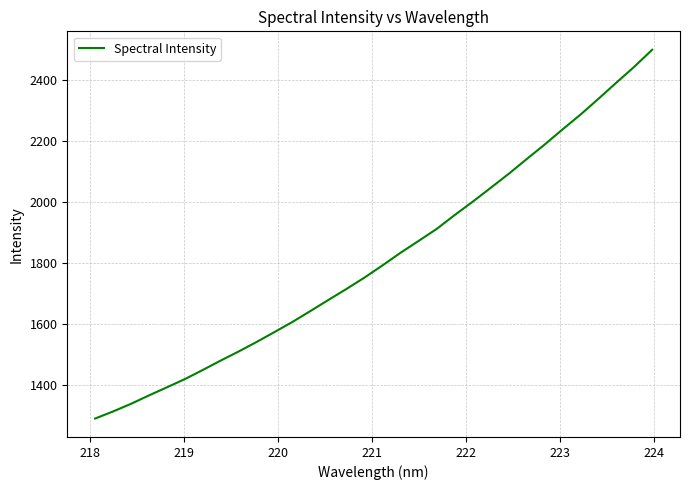

True or false: there are more than 2 points higher than both neighbors.

False